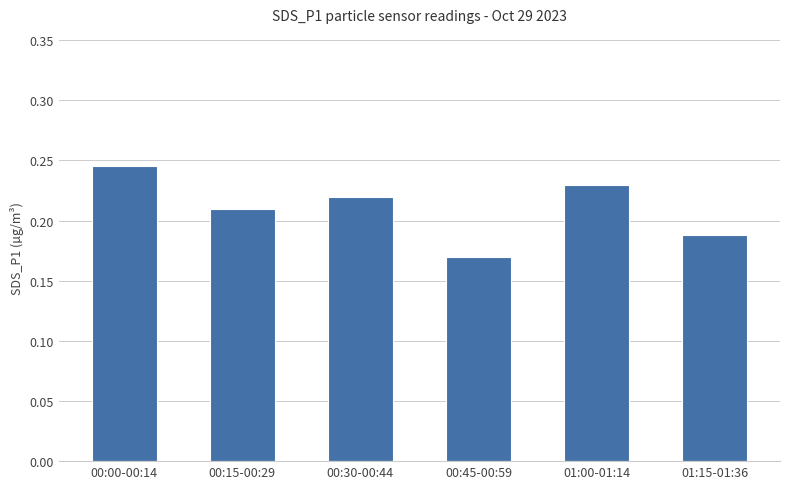

What position from the left is 01:15-01:36?

6